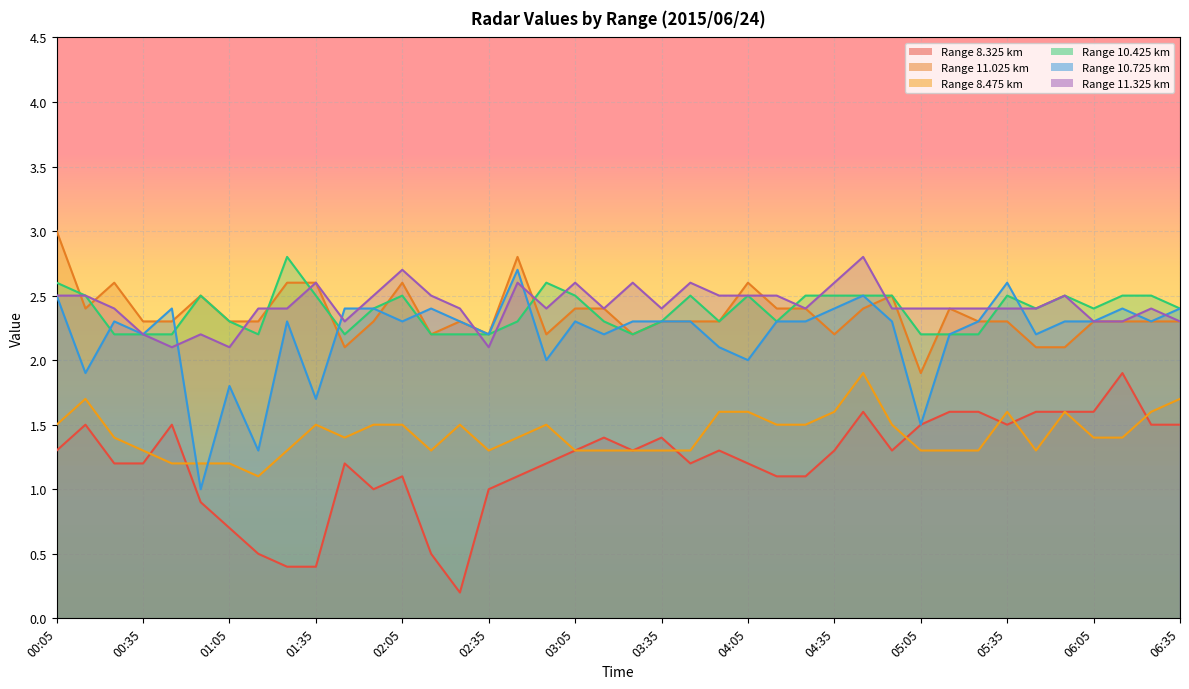

Reading right to left, list all the values displayed in this chart.

8.325: 1.5	1.5	1.9	1.6	1.6	1.6	1.5	1.6	1.6	1.5	1.3	1.6	1.3	1.1	1.1	1.2	1.3	1.2	1.4	1.3	1.4	1.3	1.2	1.1	1.0	0.2	0.5	1.1	1.0	1.2	0.4	0.4	0.5	0.7	0.9	1.5	1.2	1.2	1.5	1.3
11.025: 2.3	2.3	2.3	2.3	2.1	2.1	2.3	2.3	2.4	1.9	2.5	2.4	2.2	2.4	2.4	2.6	2.3	2.3	2.3	2.2	2.4	2.4	2.2	2.8	2.2	2.3	2.2	2.6	2.3	2.1	2.6	2.6	2.3	2.3	2.5	2.3	2.3	2.6	2.4	3.0
8.475: 1.7	1.6	1.4	1.4	1.6	1.3	1.6	1.3	1.3	1.3	1.5	1.9	1.6	1.5	1.5	1.6	1.6	1.3	1.3	1.3	1.3	1.3	1.5	1.4	1.3	1.5	1.3	1.5	1.5	1.4	1.5	1.3	1.1	1.2	1.2	1.2	1.3	1.4	1.7	1.5
10.425: 2.4	2.5	2.5	2.4	2.5	2.4	2.5	2.2	2.2	2.2	2.5	2.5	2.5	2.5	2.3	2.5	2.3	2.5	2.3	2.2	2.3	2.5	2.6	2.3	2.2	2.2	2.2	2.5	2.4	2.2	2.5	2.8	2.2	2.3	2.5	2.2	2.2	2.2	2.5	2.6
10.725: 2.4	2.3	2.4	2.3	2.3	2.2	2.6	2.3	2.2	1.5	2.3	2.5	2.4	2.3	2.3	2.0	2.1	2.3	2.3	2.3	2.2	2.3	2.0	2.7	2.2	2.3	2.4	2.3	2.4	2.4	1.7	2.3	1.3	1.8	1.0	2.4	2.2	2.3	1.9	2.5
11.325: 2.3	2.4	2.3	2.3	2.5	2.4	2.4	2.4	2.4	2.4	2.4	2.8	2.6	2.4	2.5	2.5	2.5	2.6	2.4	2.6	2.4	2.6	2.4	2.6	2.1	2.4	2.5	2.7	2.5	2.3	2.6	2.4	2.4	2.1	2.2	2.1	2.2	2.4	2.5	2.5